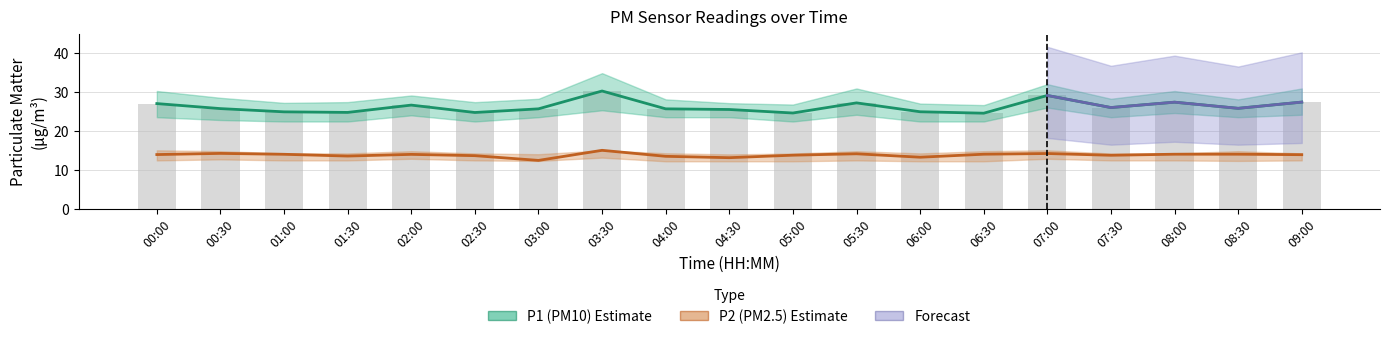

What is the total value across all series at 07:00?

43.3